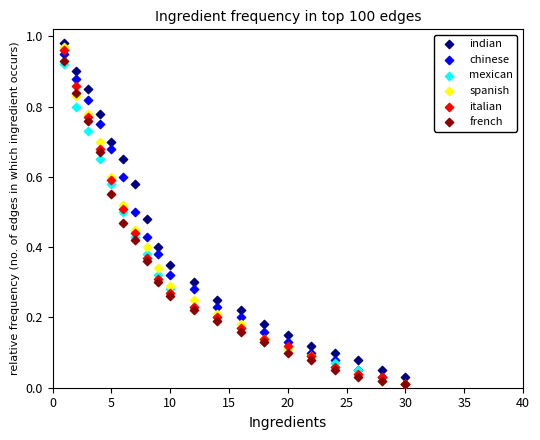

What are all the series names shown in the legend?

indian, chinese, mexican, spanish, italian, french